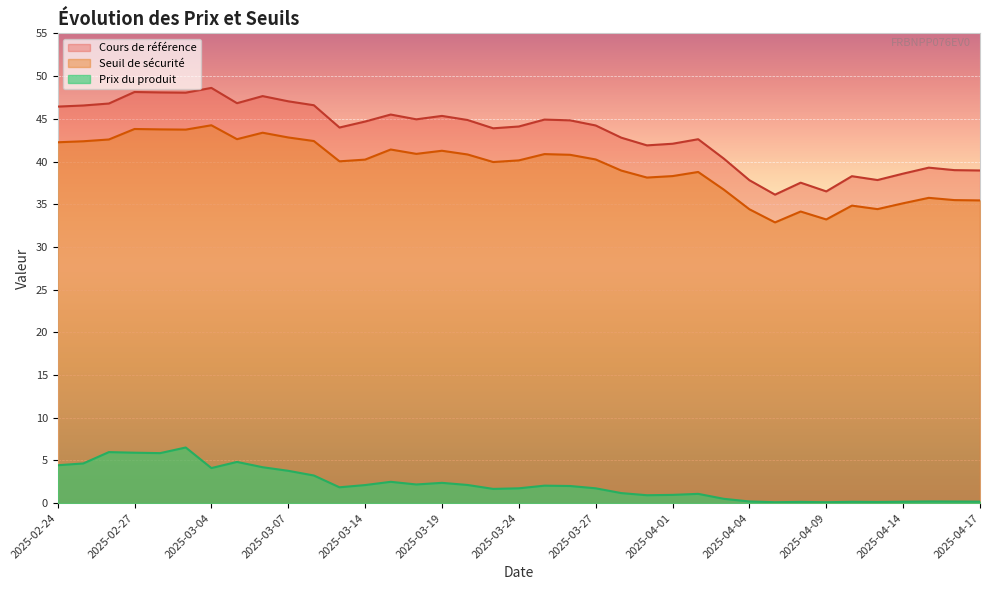

How many lines are shown in the chart?

3